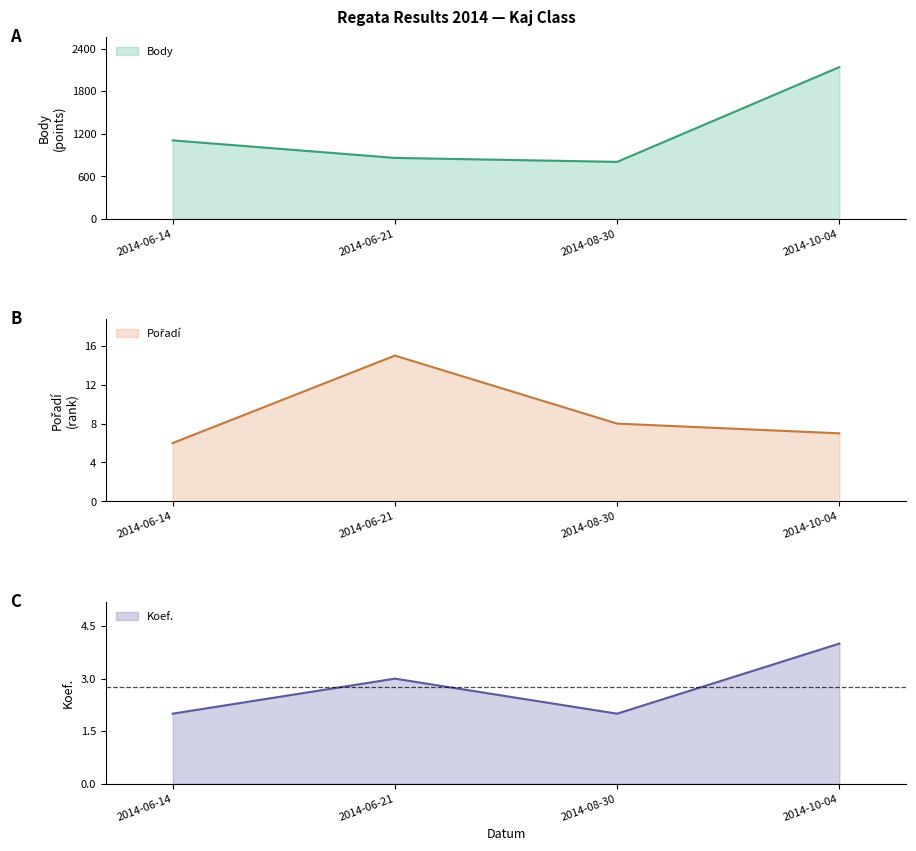

What position from the right is 2014-10-04?

1